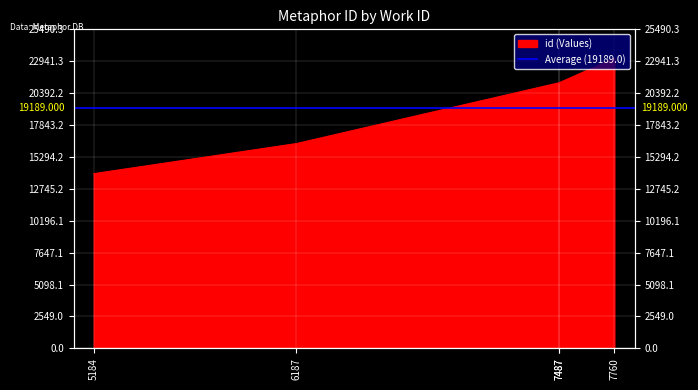

What is the value of the 3rd point from the left?

21223